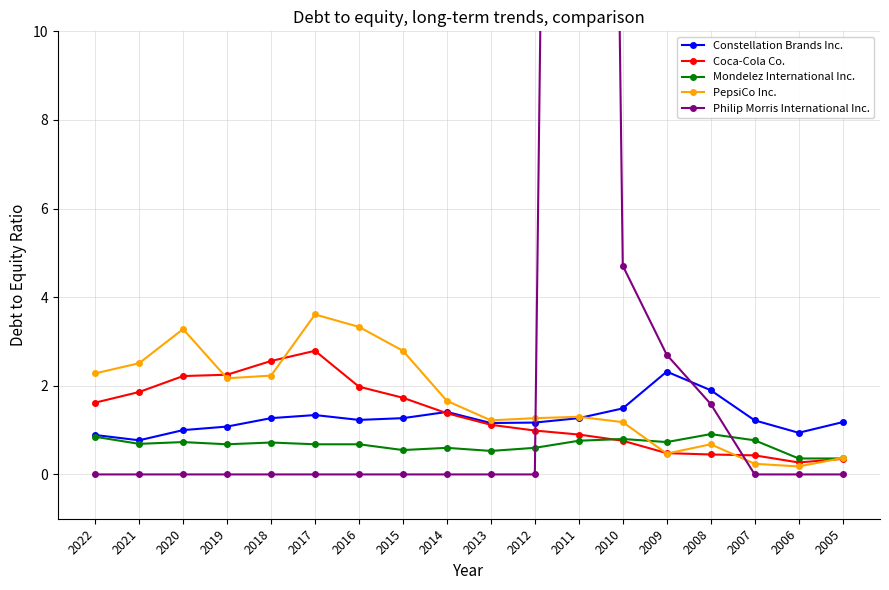

Reading left to right, list all the values displayed in this chart.

Constellation Brands Inc.: 2022=0.9	2021=0.8	2020=1.0	2019=1.1	2018=1.3	2017=1.3	2016=1.2	2015=1.3	2014=1.4	2013=1.2	2012=1.2	2011=1.3	2010=1.5	2009=2.3	2008=1.9	2007=1.2	2006=0.9	2005=1.2
Coca-Cola Co.: 2022=1.6	2021=1.9	2020=2.2	2019=2.2	2018=2.6	2017=2.8	2016=2.0	2015=1.7	2014=1.4	2013=1.1	2012=1.0	2011=0.9	2010=0.8	2009=0.5	2008=0.5	2007=0.4	2006=0.3	2005=0.3
Mondelez International Inc.: 2022=0.8	2021=0.7	2020=0.7	2019=0.7	2018=0.7	2017=0.7	2016=0.7	2015=0.6	2014=0.6	2013=0.5	2012=0.6	2011=0.8	2010=0.8	2009=0.7	2008=0.9	2007=0.8	2006=0.4	2005=0.4
PepsiCo Inc.: 2022=2.3	2021=2.5	2020=3.3	2019=2.2	2018=2.2	2017=3.6	2016=3.3	2015=2.8	2014=1.7	2013=1.2	2012=1.3	2011=1.3	2010=1.2	2009=0.5	2008=0.7	2007=0.2	2006=0.2	2005=0.4
Philip Morris International Inc.: 2022=0.0	2021=0.0	2020=0.0	2019=0.0	2018=0.0	2017=0.0	2016=0.0	2015=0.0	2014=0.0	2013=0.0	2012=0.0	2011=81.0	2010=4.7	2009=2.7	2008=1.6	2007=0.0	2006=0.0	2005=0.0